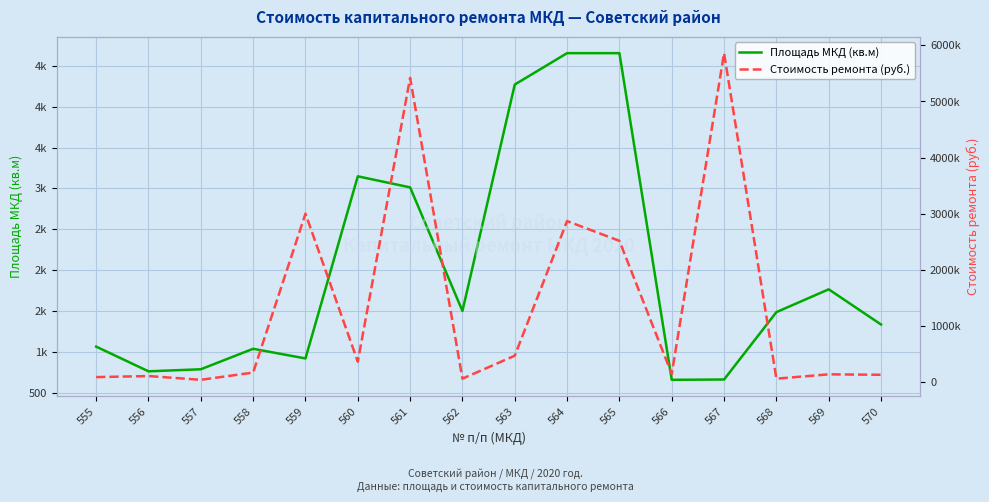

Rank the series at 570 from lowest to highest value.

Площадь МКД (кв.м), Стоимость ремонта (руб.)